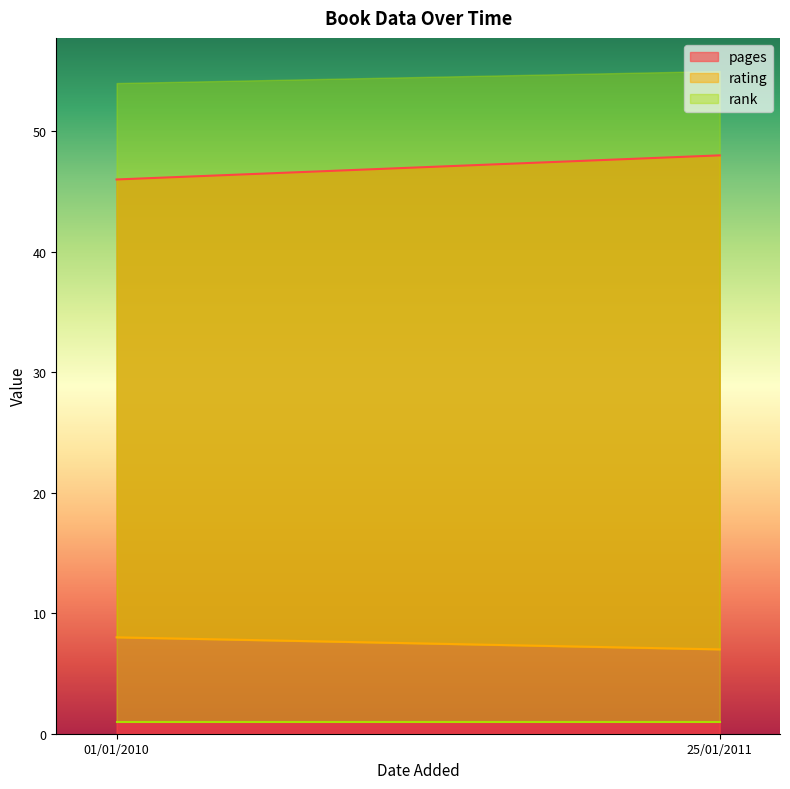

Reading left to right, transcribe all the data shown in this chart.

pages: 01/01/2010=46	25/01/2011=48
rating: 01/01/2010=8	25/01/2011=7
rank: 01/01/2010=1	25/01/2011=1